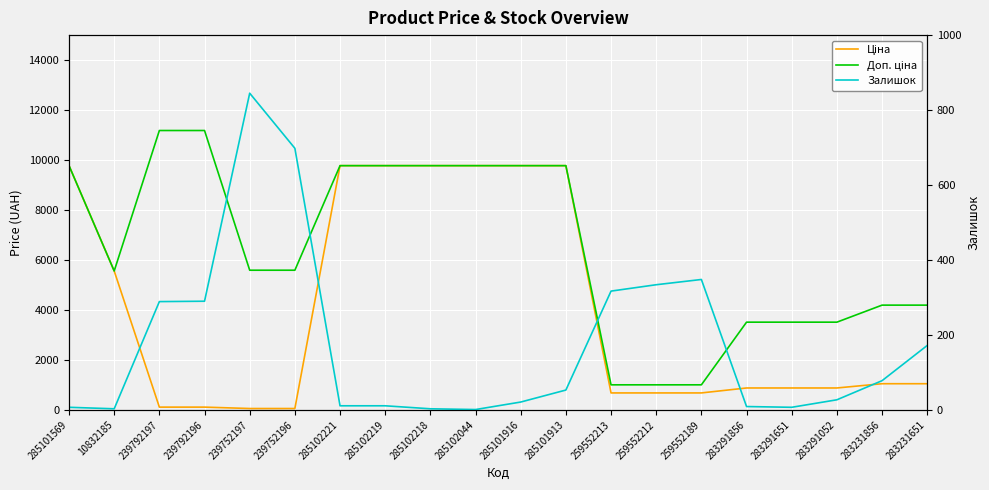

What position from the left is 239752197?

5